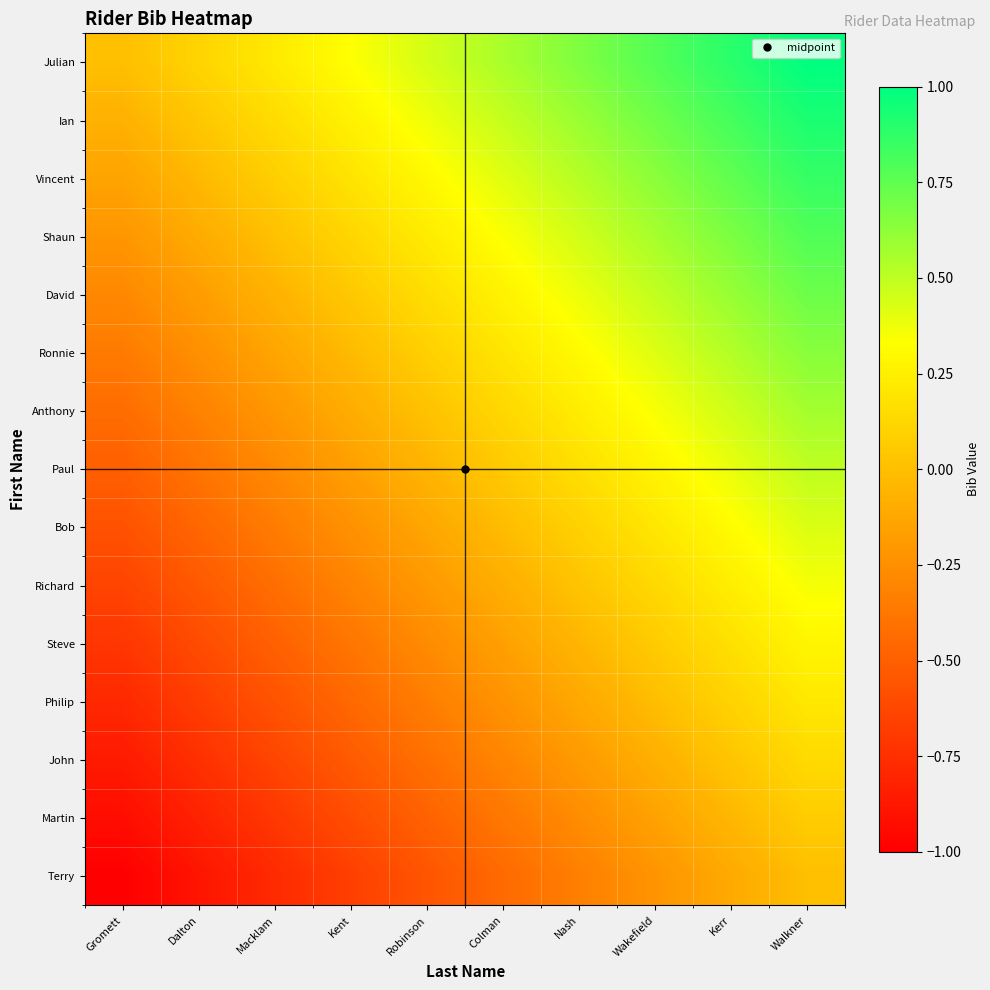

At which category is the sum across all series the highest?

Walkner